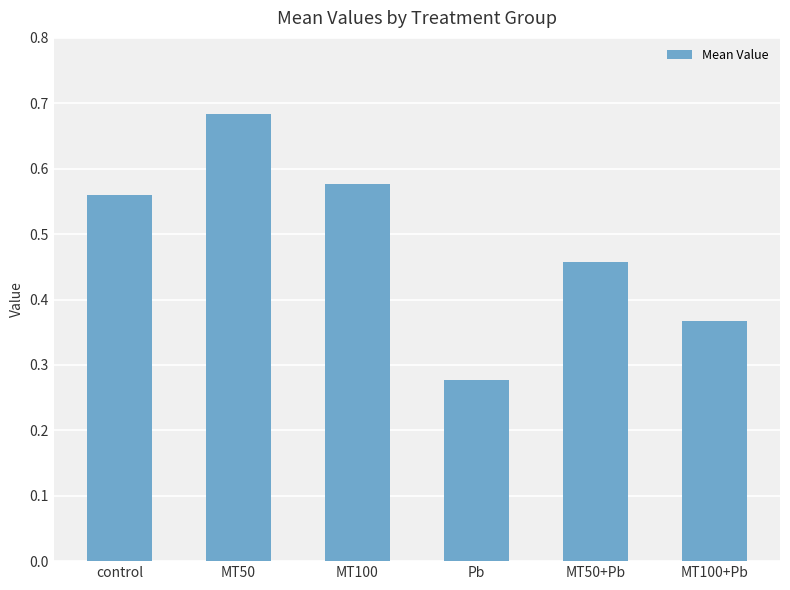

Count the values in the range 0 to 1.

6